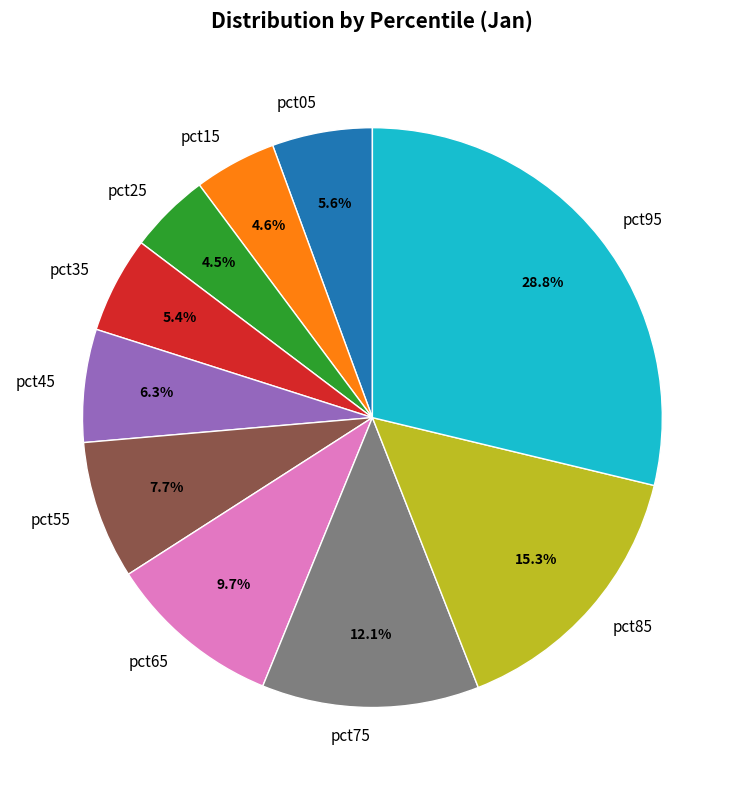

What percentage do pct15 and pct55 together represent?

12.3%